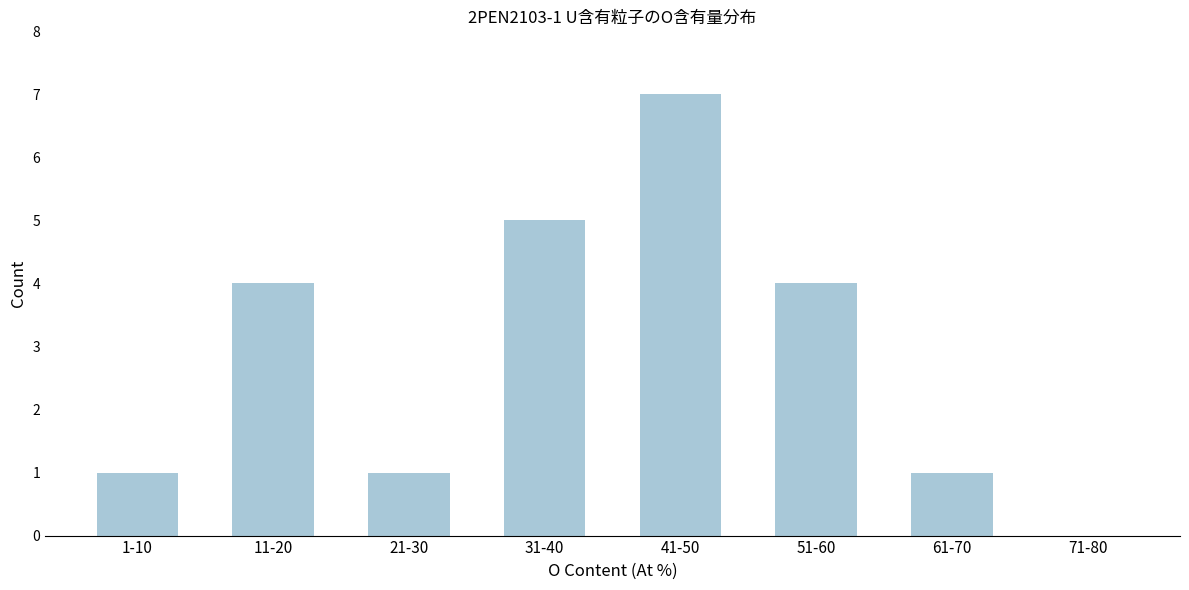

Reading left to right, extract all data points from this chart.

1-10=1	11-20=4	21-30=1	31-40=5	41-50=7	51-60=4	61-70=1	71-80=0